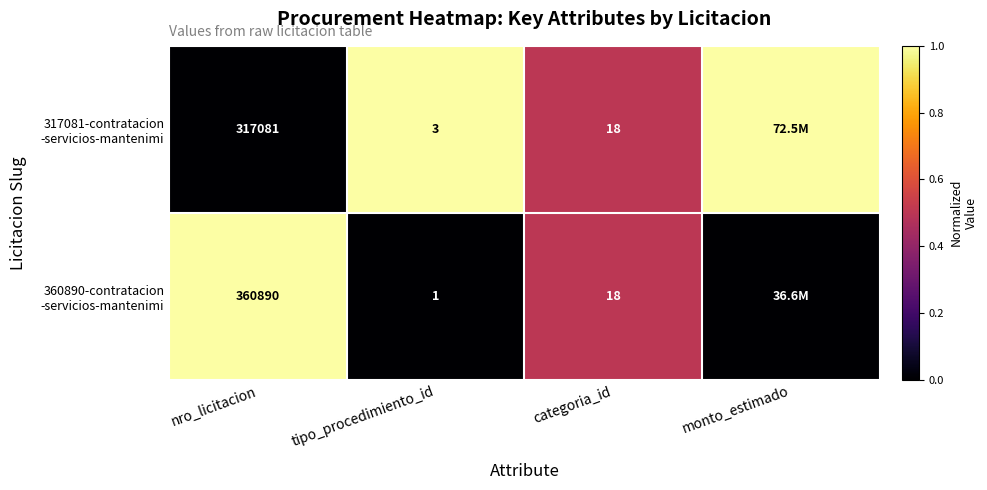

What is the total value across all series at categoria_id?

36